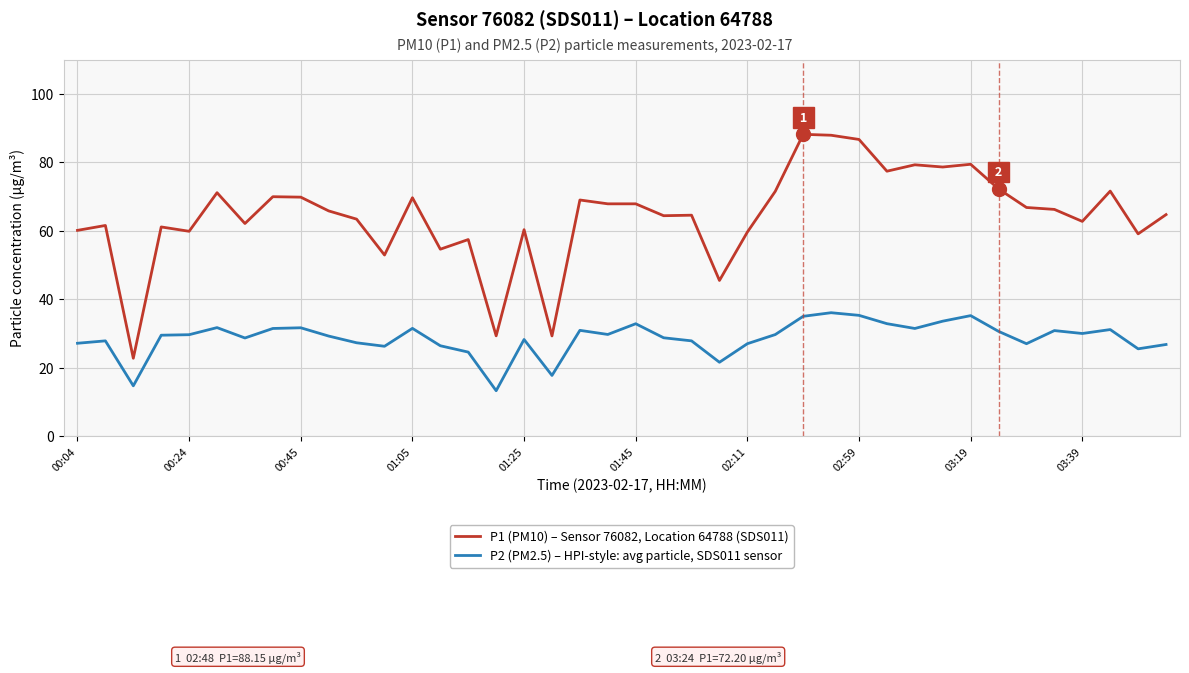

In P2 (PM2.5) – HPI-style: avg particle, SDS011 sensor, how many points are higher than both neighbors (excluding endpoints)?

11